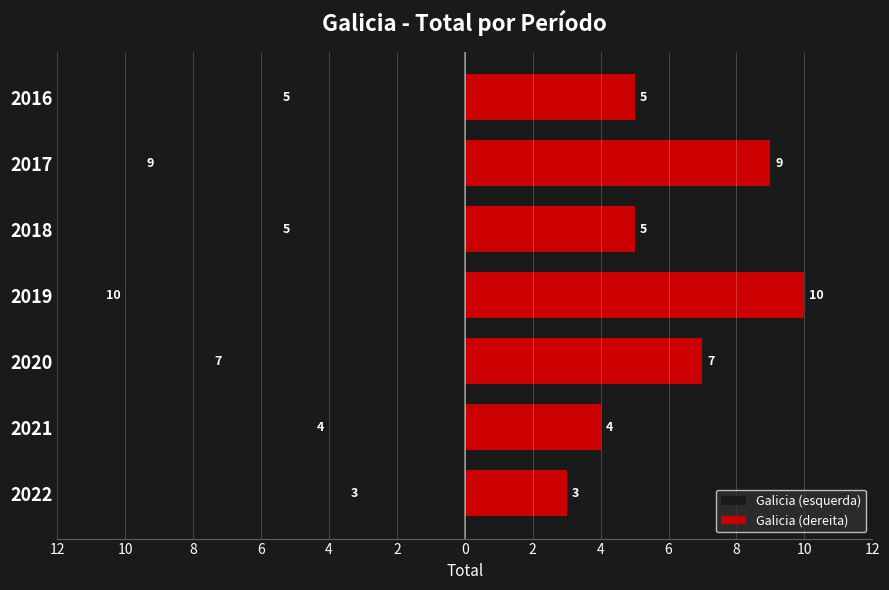

List the series in order of their peak value, highest first.

Galicia (dereita), Galicia (esquerda)